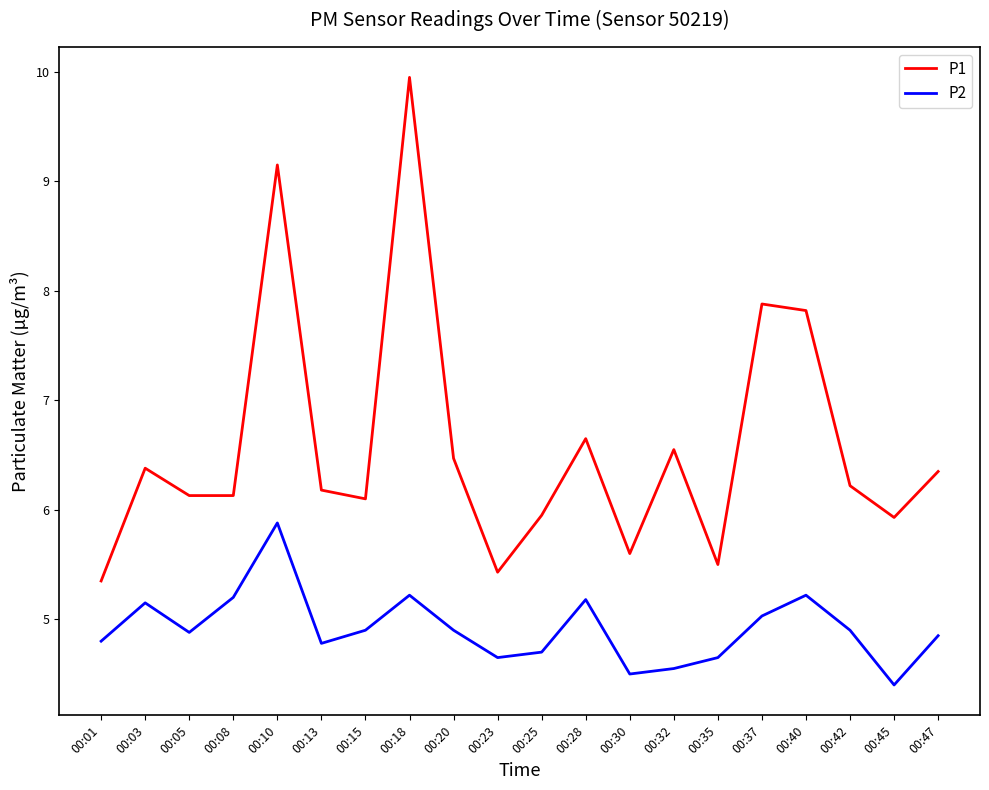

Where is the first local minimum for P2?

00:05